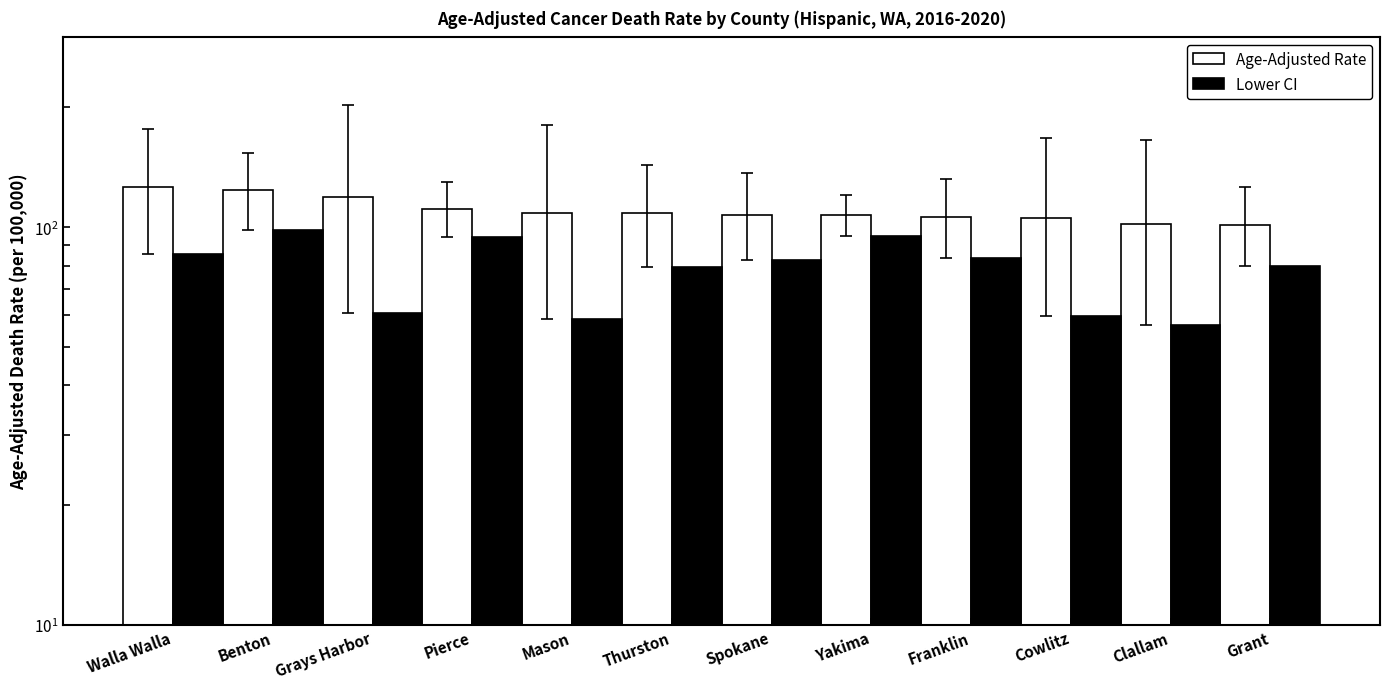

List the labels in order of Lower CI value, largest first.

Benton, Yakima, Pierce, Walla Walla, Franklin, Spokane, Grant, Thurston, Grays Harbor, Cowlitz, Mason, Clallam